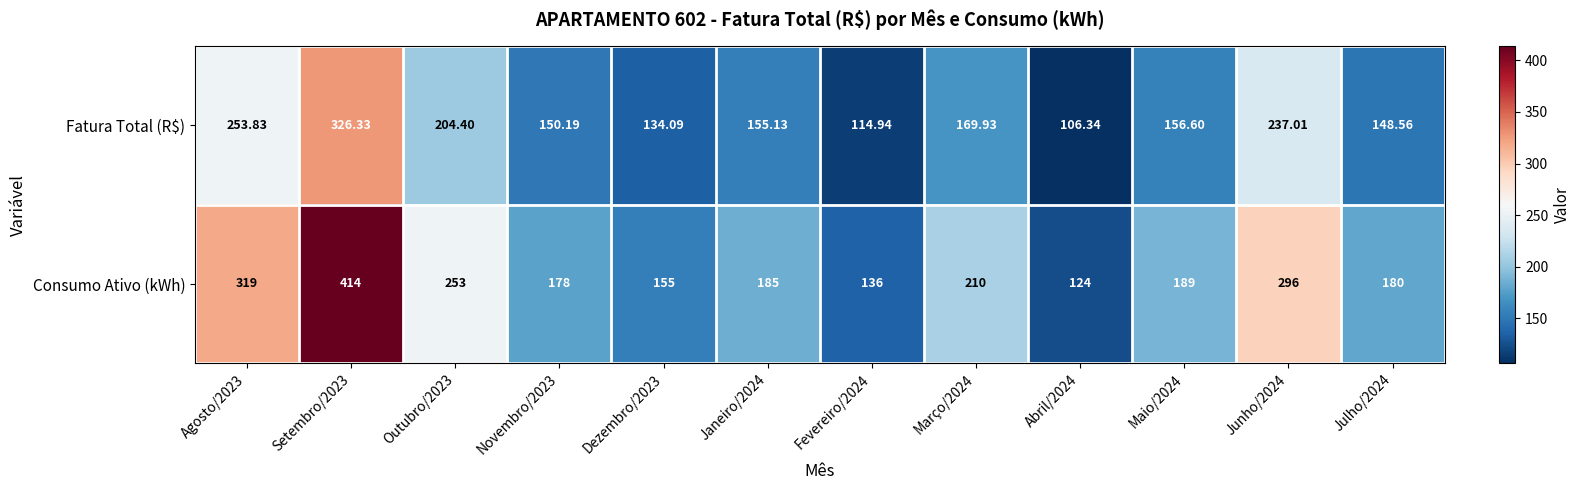

Rank the series at Maio/2024 from highest to lowest value.

Consumo Ativo (kWh), Fatura Total (R$)